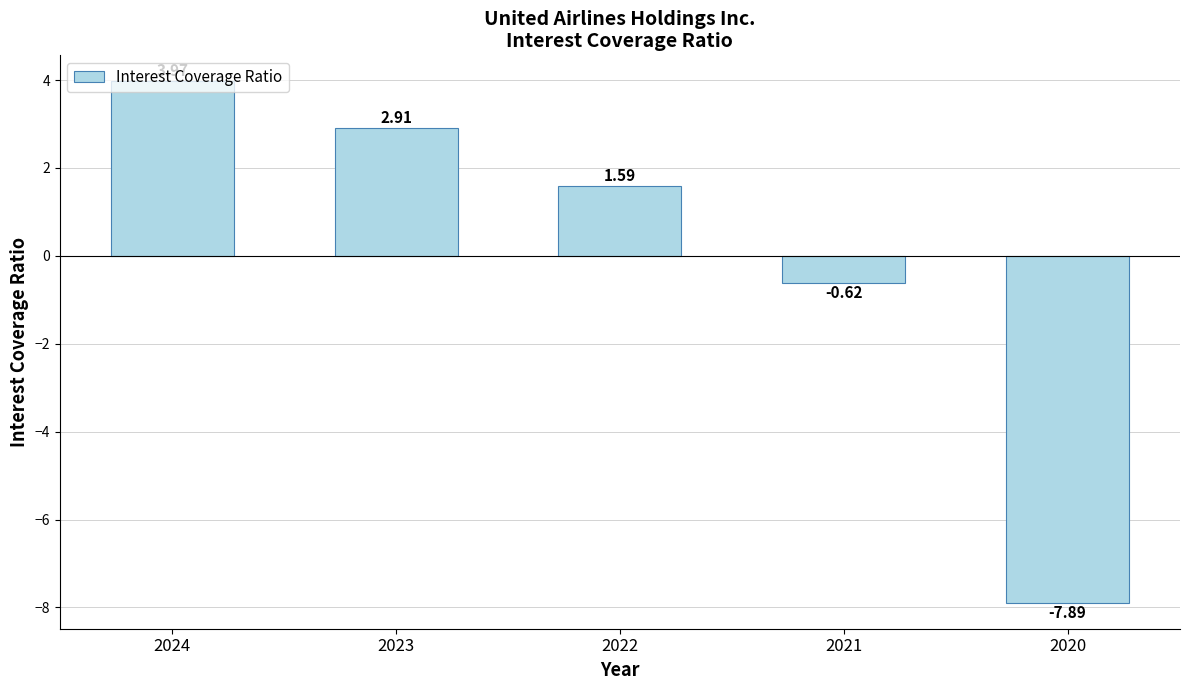

The chart shows a value of -11.5 at 2020. True or false?

False